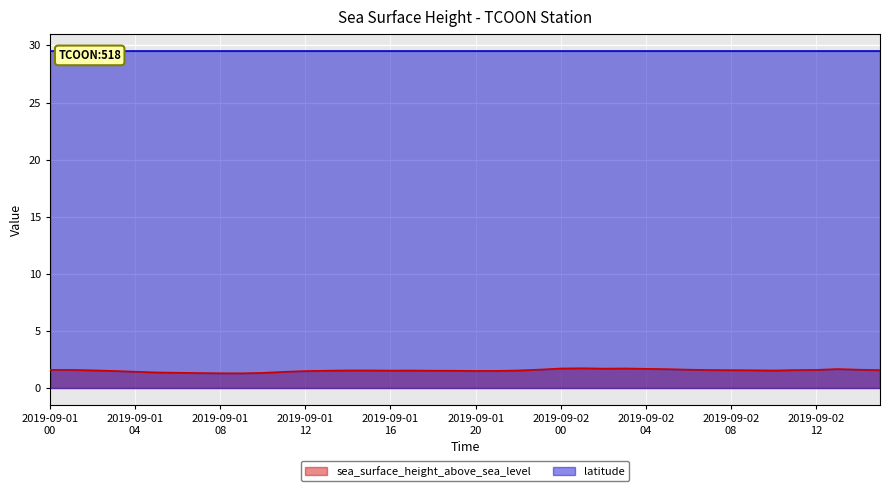

What is the label of the 2nd point from the left?

2019-09-01T01